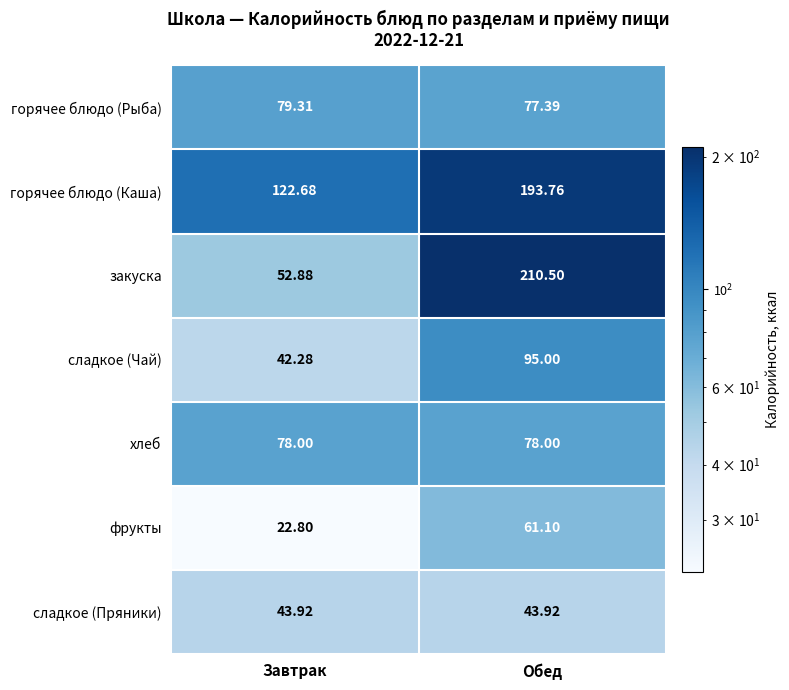

At Завтрак, list the series in order from smallest to largest.

фрукты, сладкое (Чай), сладкое (Пряники), закуска, хлеб, горячее блюдо (Рыба), горячее блюдо (Каша)